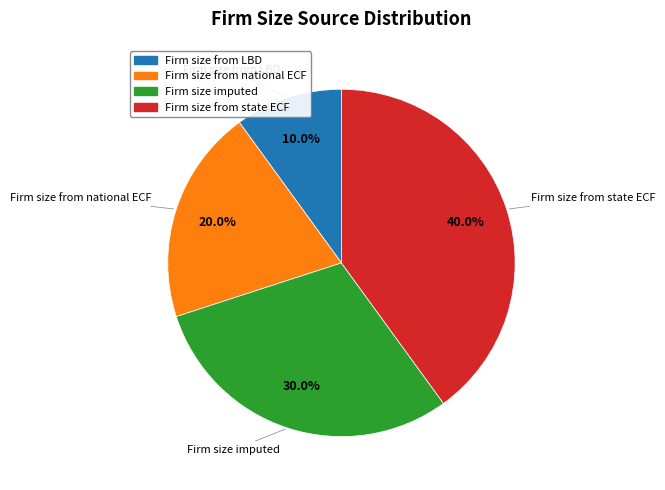

Rank the categories by value from highest to lowest.

Firm size from state ECF, Firm size imputed, Firm size from national ECF, Firm size from LBD